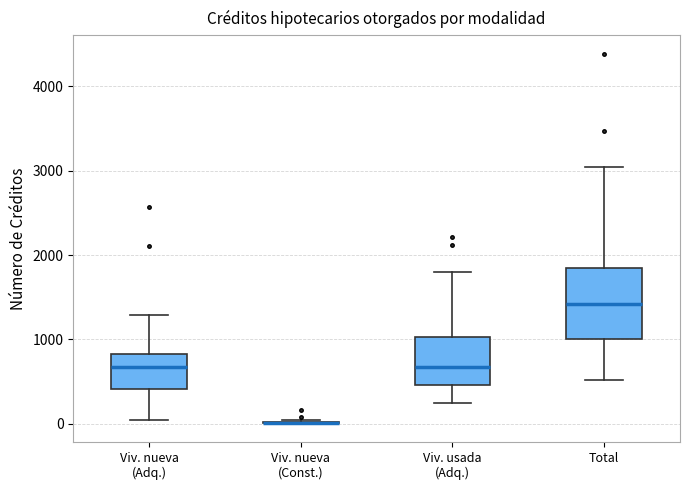

Reading left to right, read every box against the y-axis: the position of its median line, the range the box covers, and the ends of its whiskers. The values are not printed on the chart, so give them approximately, as read against the axis.

Viv. nueva (Adq.): median 700, box 400 to 800, whiskers 0 to 1300
Viv. nueva (Const.): box collapsed to a line at 0, whiskers 0 to 0
Viv. usada (Adq.): median 700, box 500 to 1000, whiskers 200 to 1800
Total: median 1400, box 1000 to 1800, whiskers 500 to 3000